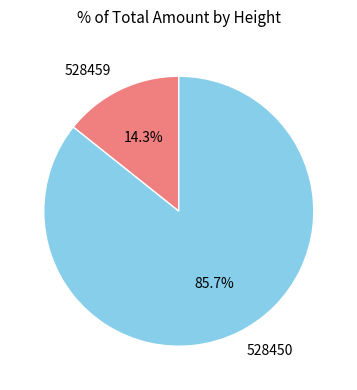

The 528459 slice represents 14% of the pie. True or false?

True